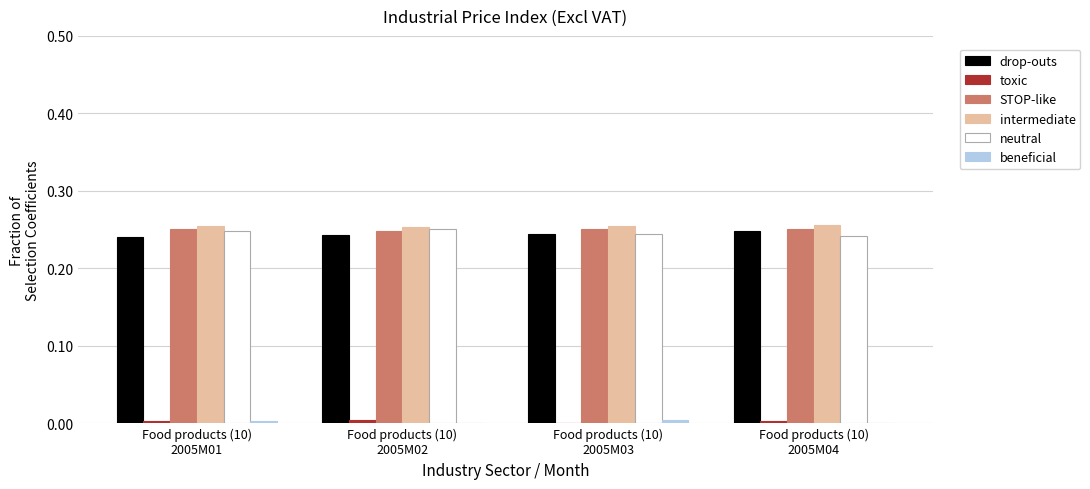

What is the sum of all drop-outs values?

1.0